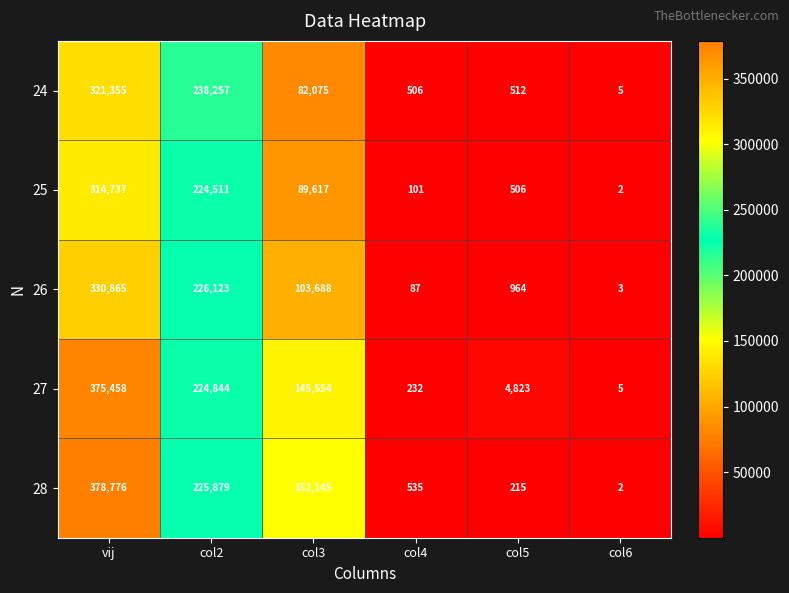

What is the difference between the maximum and minimum values in the 25 series?

314735